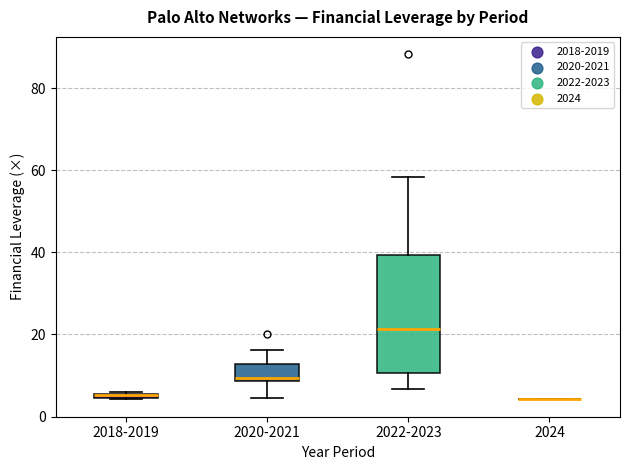

Where is the lower edge of the box for 2018-2019 on the y-axis? The values are not printed on the chart, so give them approximately, as read against the axis.

4